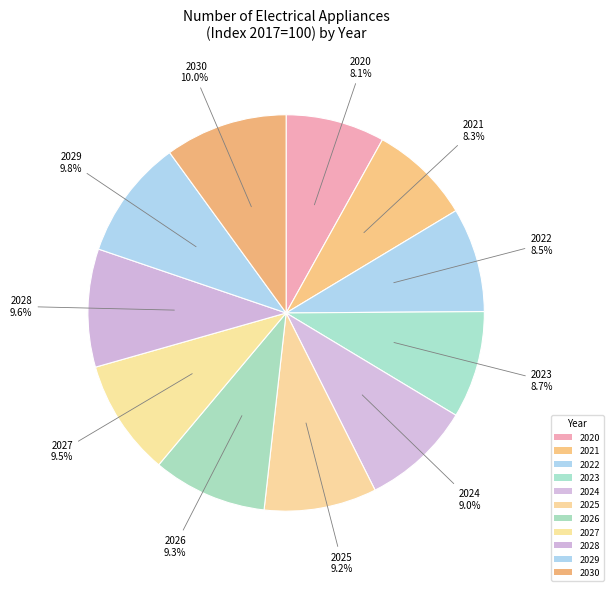

What percentage is the 2030 slice, to the nearest percent?

10%